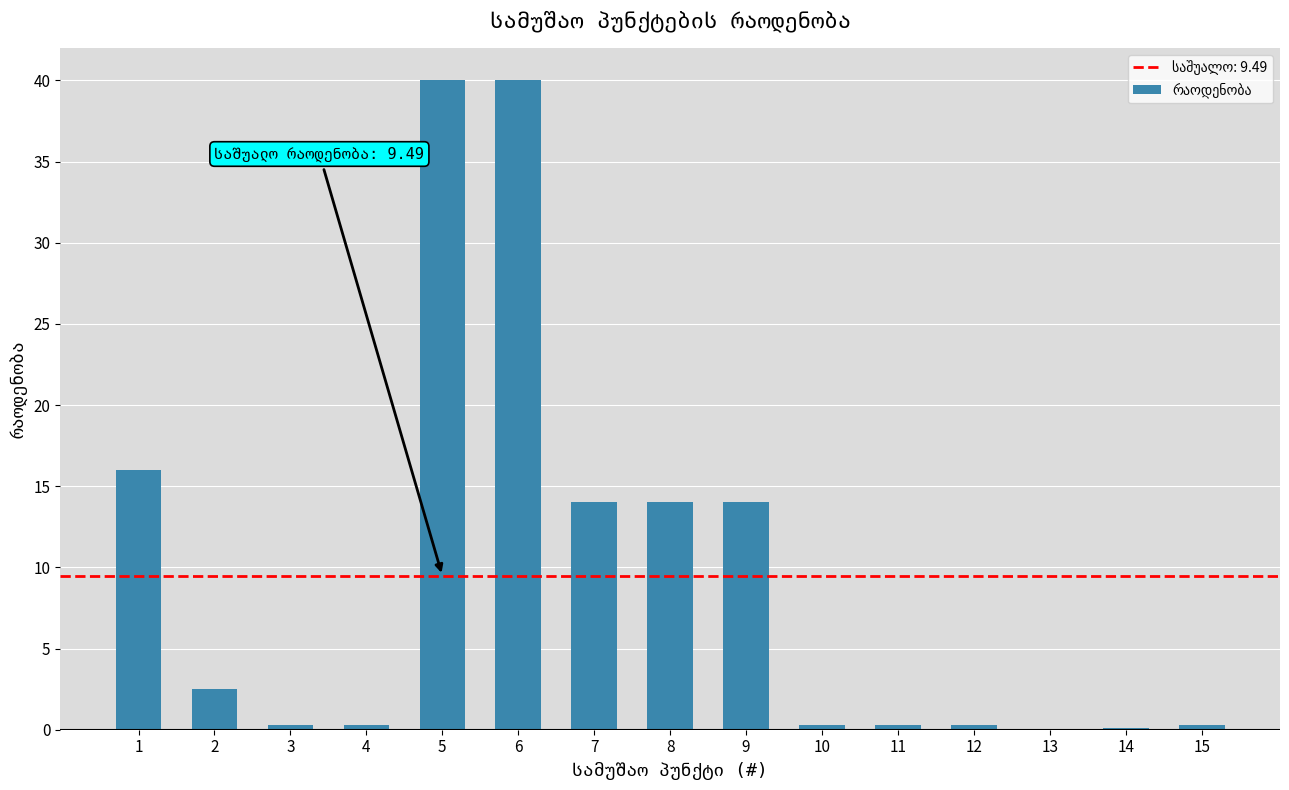

Are the bars horizontal?

No